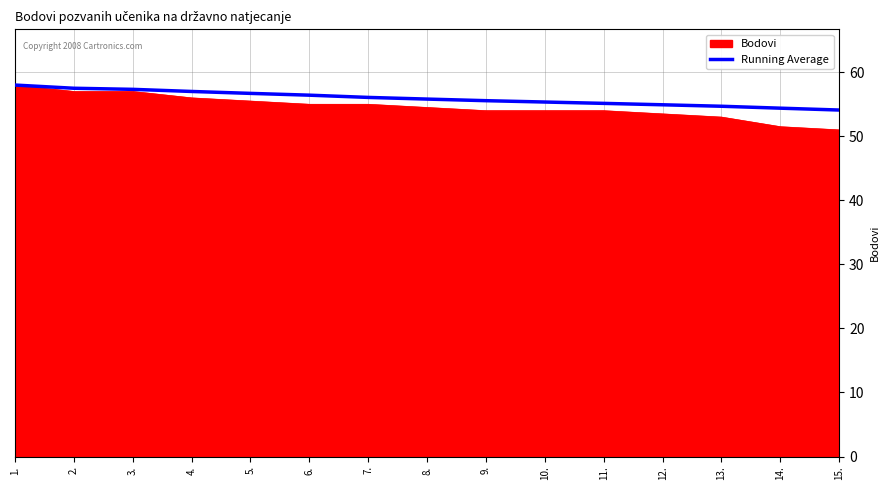

True or false: Running Average has a value of 54.1 at 15..

True